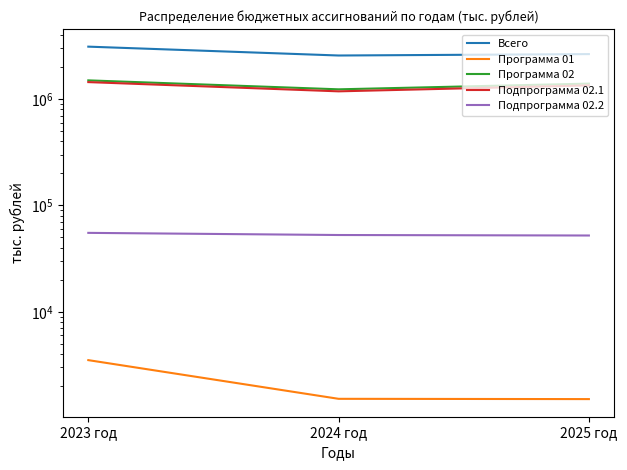

What is the value of the Всего point at the 1st from the left?

3108687.4